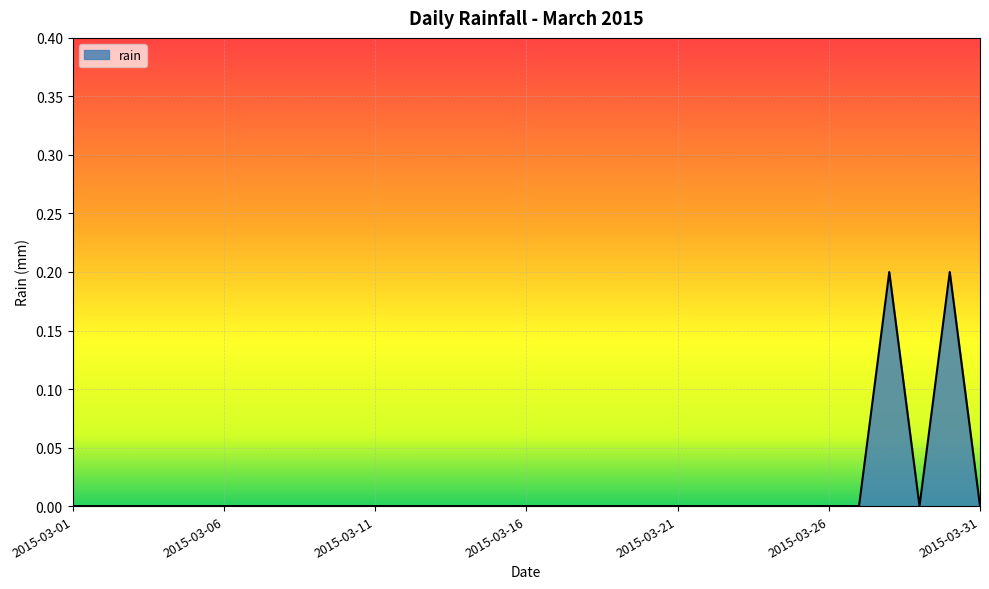

How many lines are shown in the chart?

1